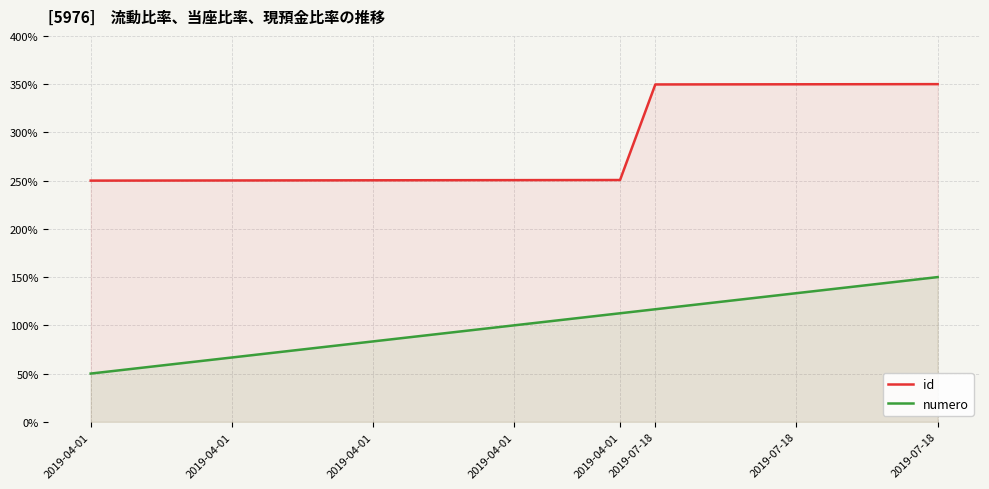

Rank the series by their maximum value, from highest to lowest.

id, numero